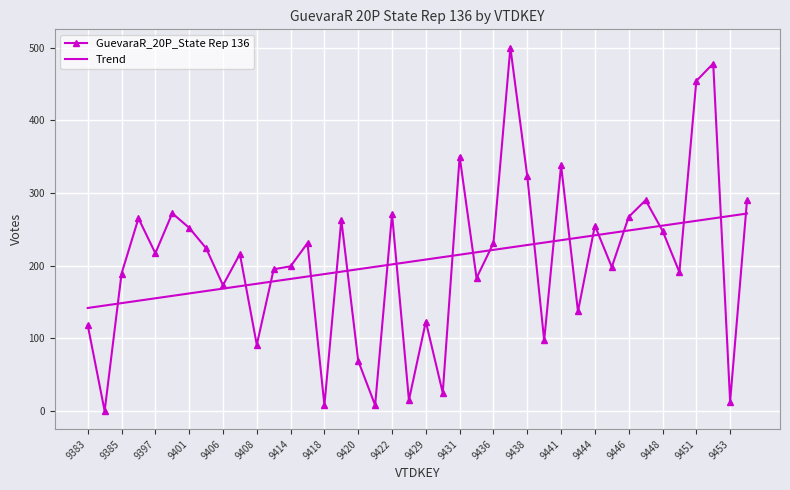

Which series ends up on top after the final intersection of GuevaraR_20P_State Rep 136 and Trend?

GuevaraR_20P_State Rep 136